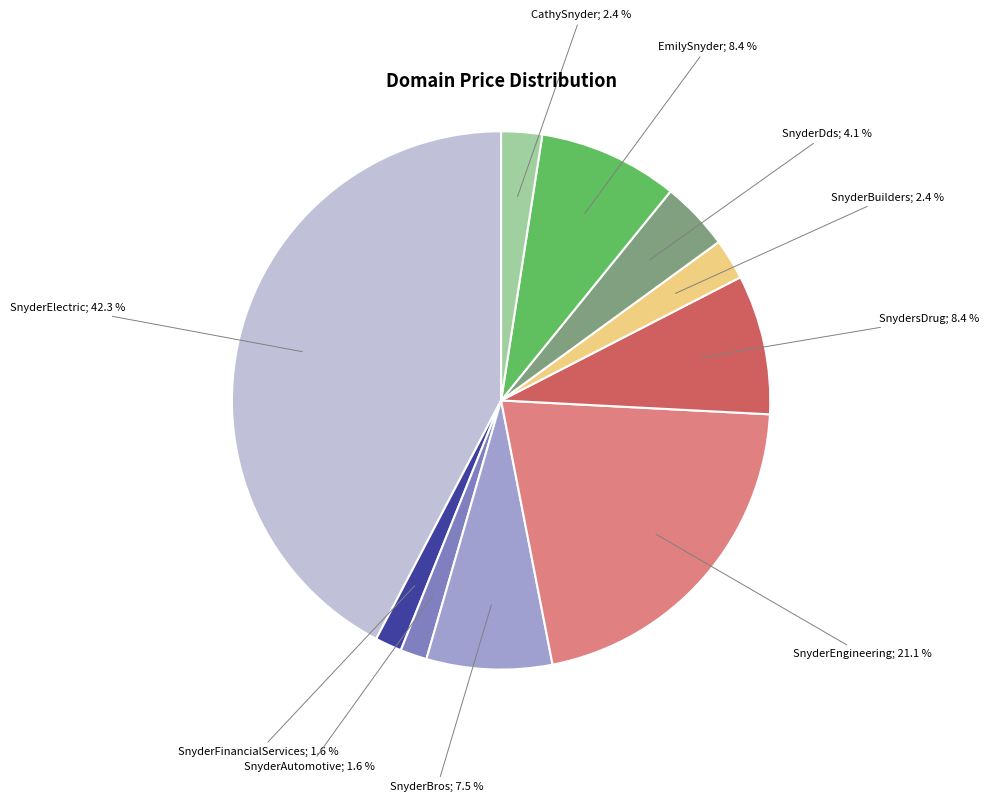

Is there a majority slice in this chart?

No